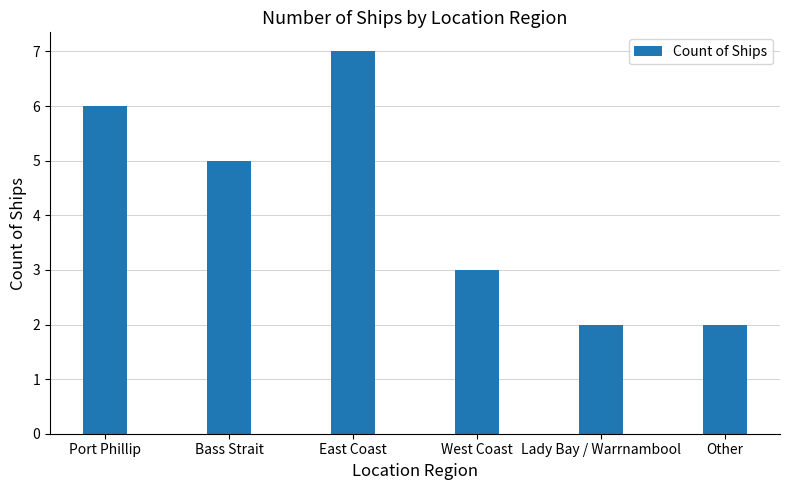

What is the change in value from Port Phillip to East Coast?

+1